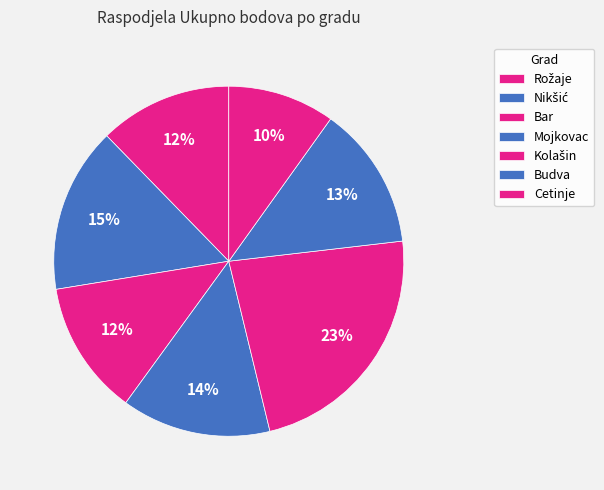

How many segments does this pie chart have?

7